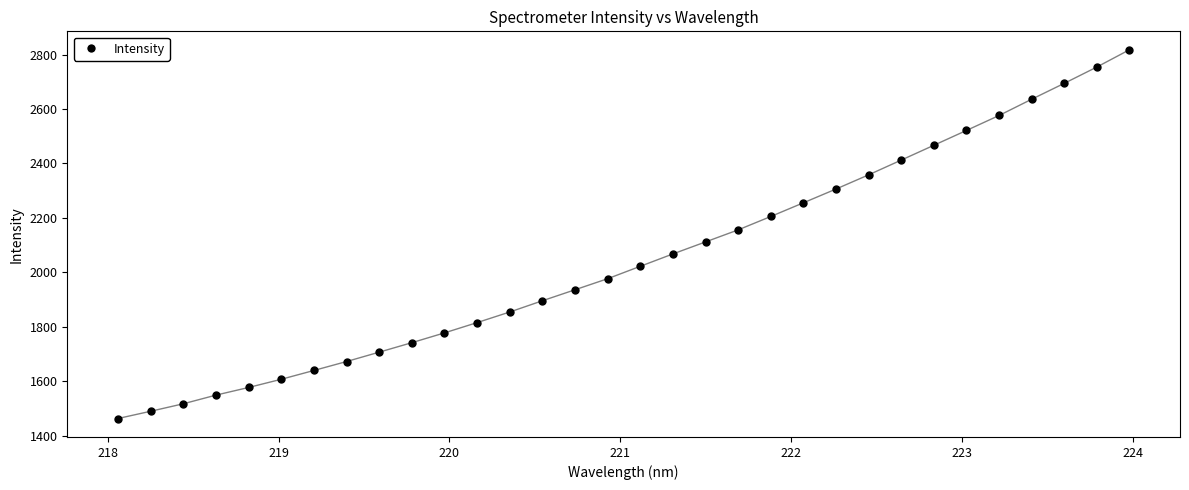

What is the difference between the maximum and minimum values?

1354.0